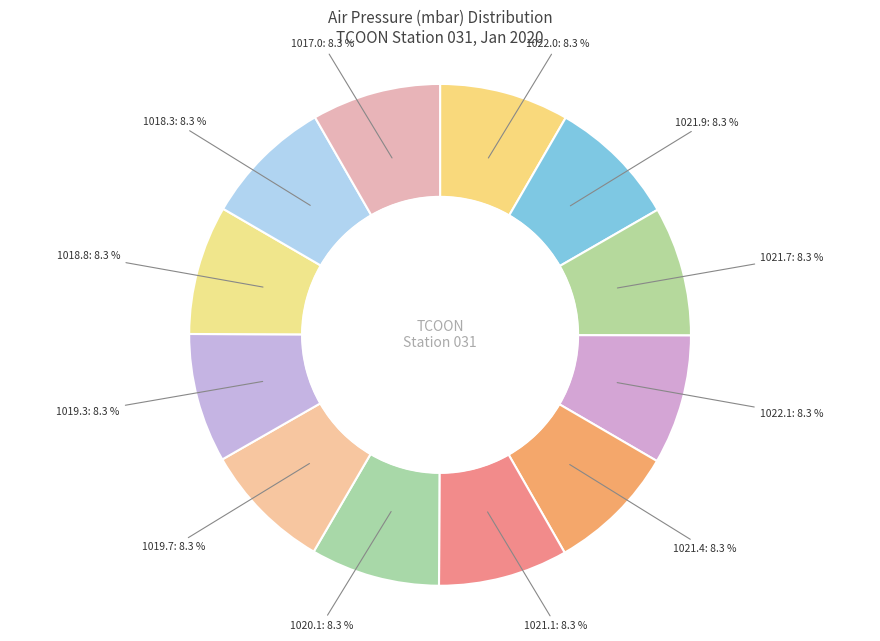

What percentage is the 1021.1 slice, to the nearest percent?

8%